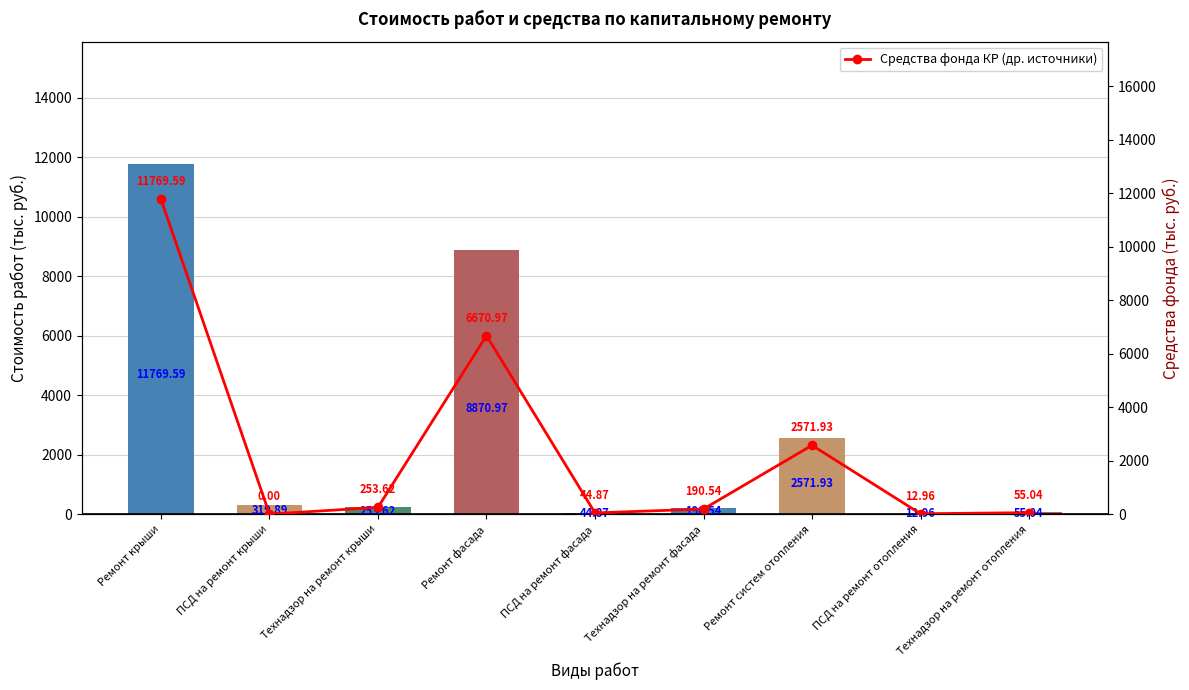

What value does the Средства фонда КР (др. источники) series have at ПСД на ремонт фасада?

44.9